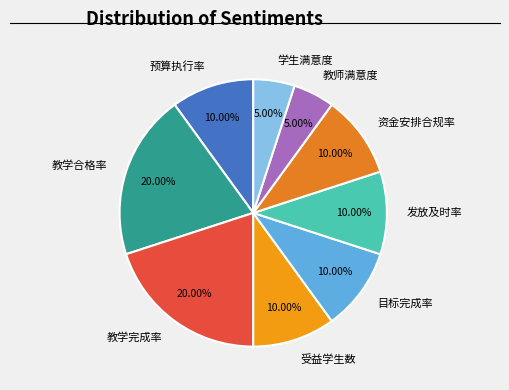

To the nearest percent, what percentage of the pie is 发放及时率?

10%